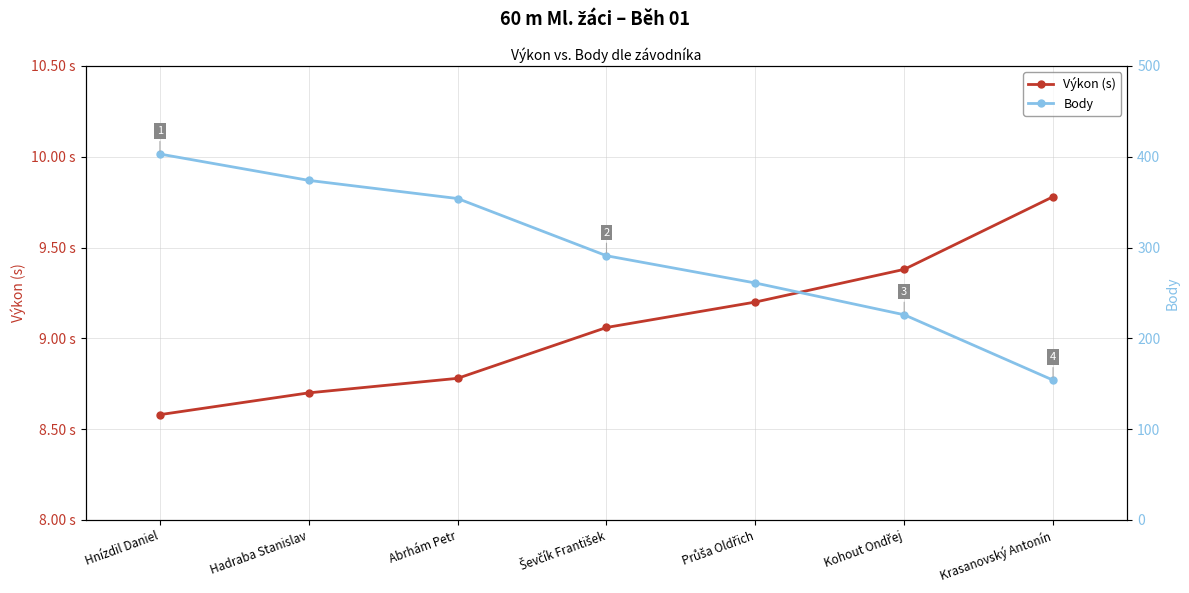

Which has a higher value, Krasanovský Antonín or Hadraba Stanislav?

Krasanovský Antonín